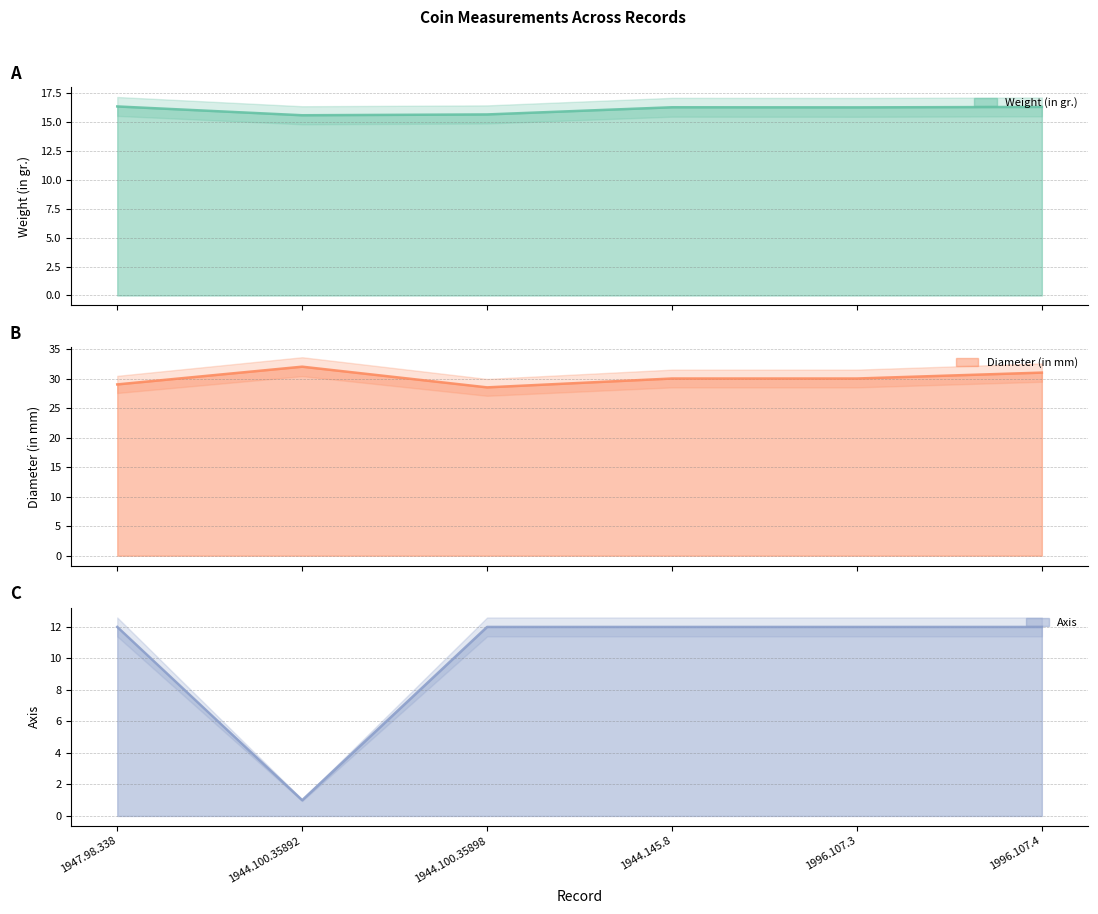

What is the total value across all series at 1996.107.3?

58.2